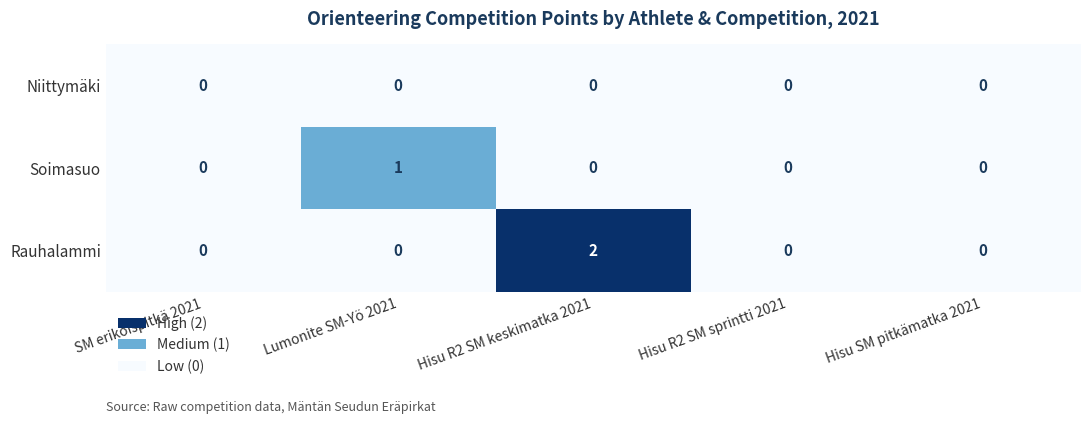

Which series has the widest spread of values?

Rauhalammi